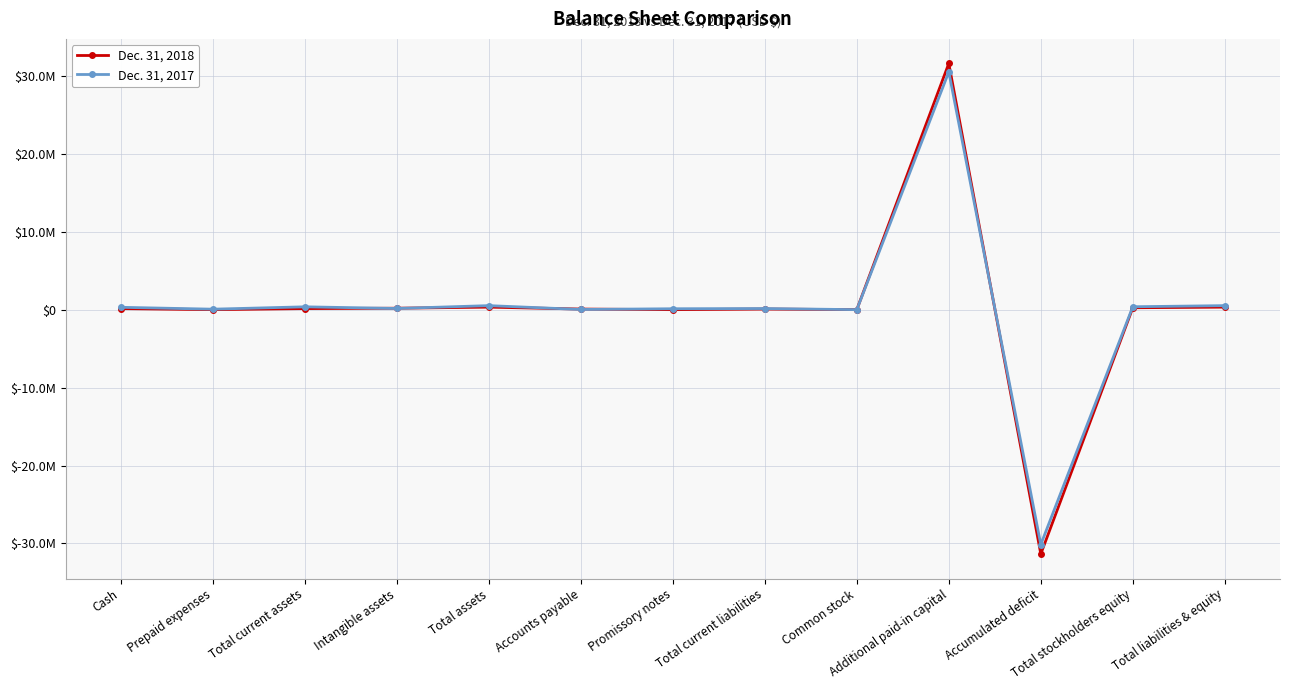

Reading left to right, transcribe all the data shown in this chart.

Dec. 31, 2018: 136029	1050	137079	187771	324850	78885	0	78885	1389	31594822	-31350246	245965	324850
Dec. 31, 2017: 302942	62127	365069	153028	518097	26906	117656	144562	1344	30506094	-30133903	373595	518097